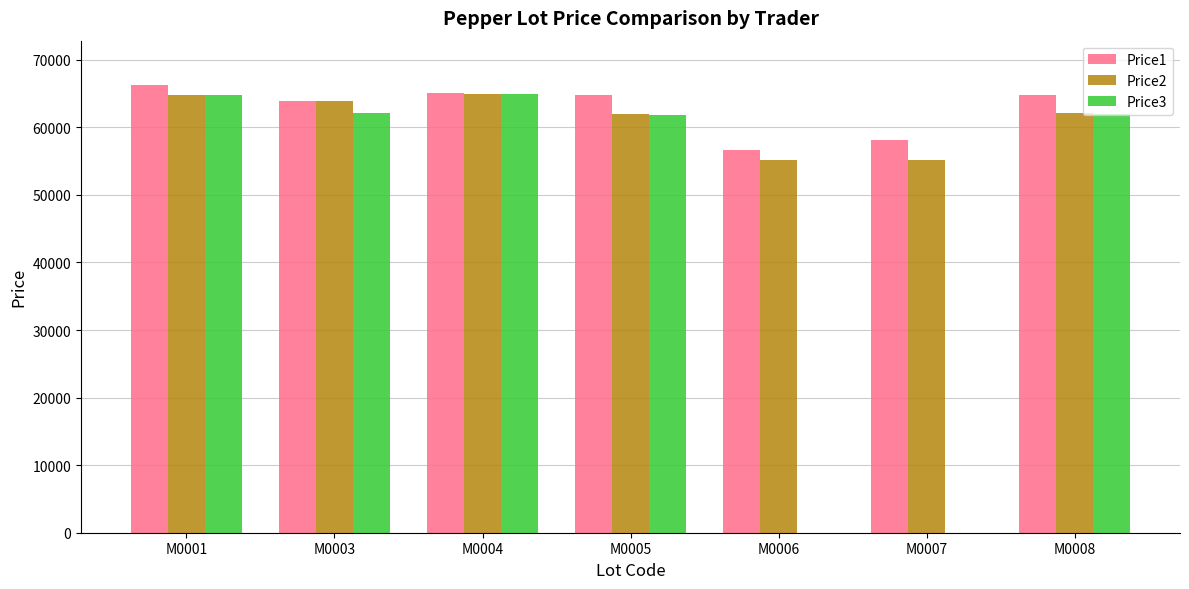

What are all the series names shown in the legend?

Price1, Price2, Price3